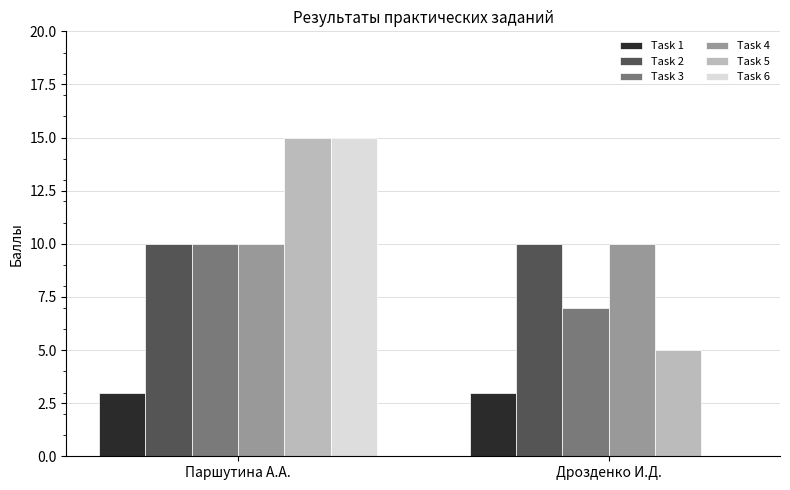

True or false: Task 4 has a value of 5 at Паршутина А.А..

False